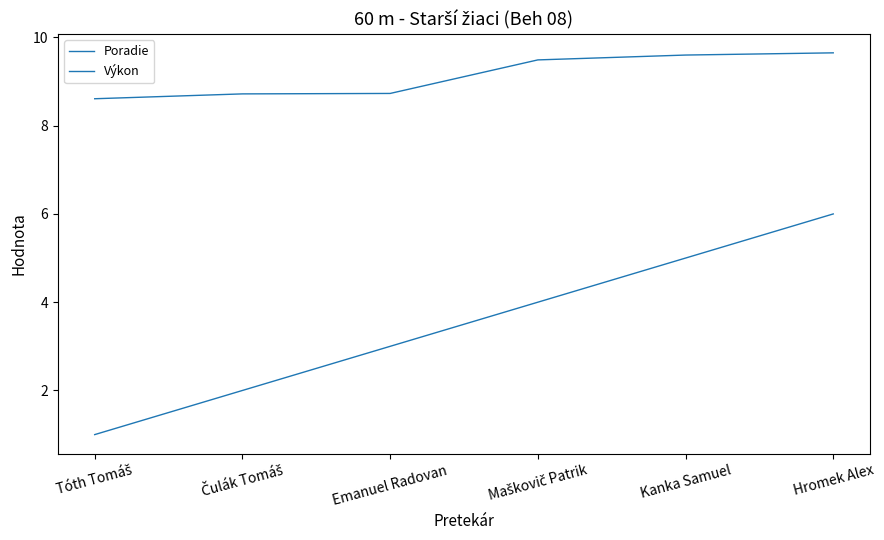

True or false: Výkon has a value of 8.7 at Emanuel Radovan.

True